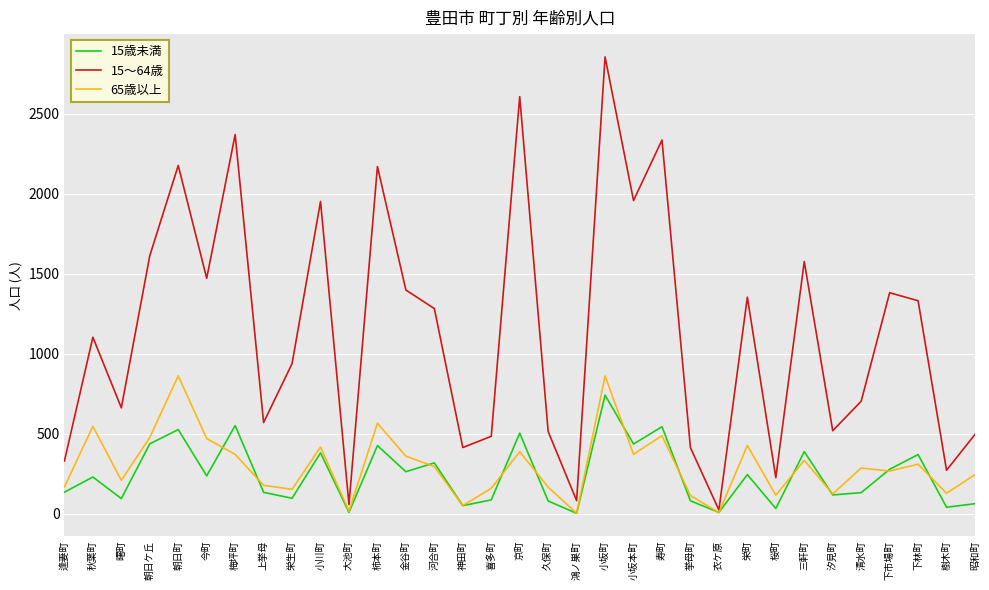

In 15～64歳, how many points are higher than both neighbors (excluding endpoints)?

11